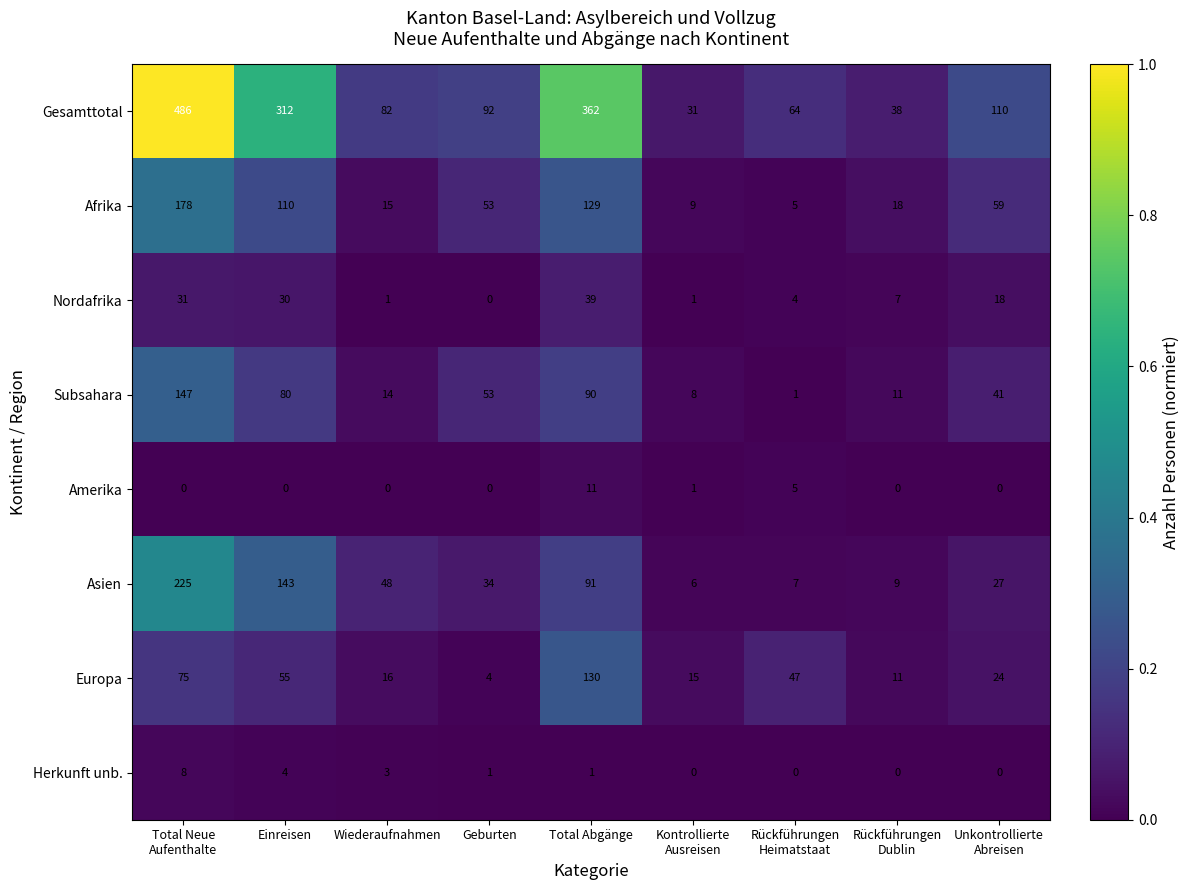

List the series in order of their peak value, highest first.

Gesamttotal, Asien, Afrika, Subsahara, Europa, Nordafrika, Amerika, Herkunft unb.